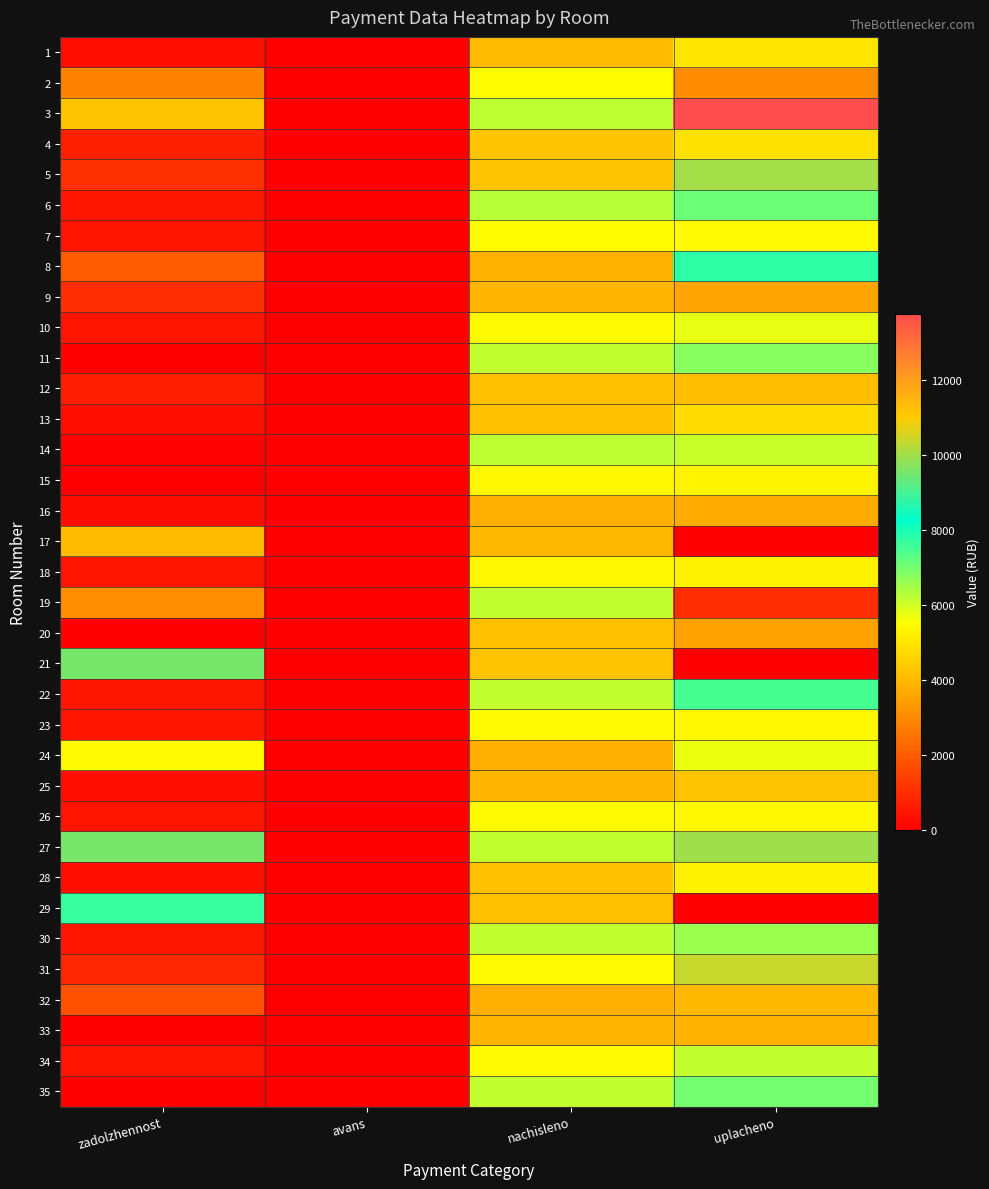

At which category is the sum across all series the highest?

uplacheno